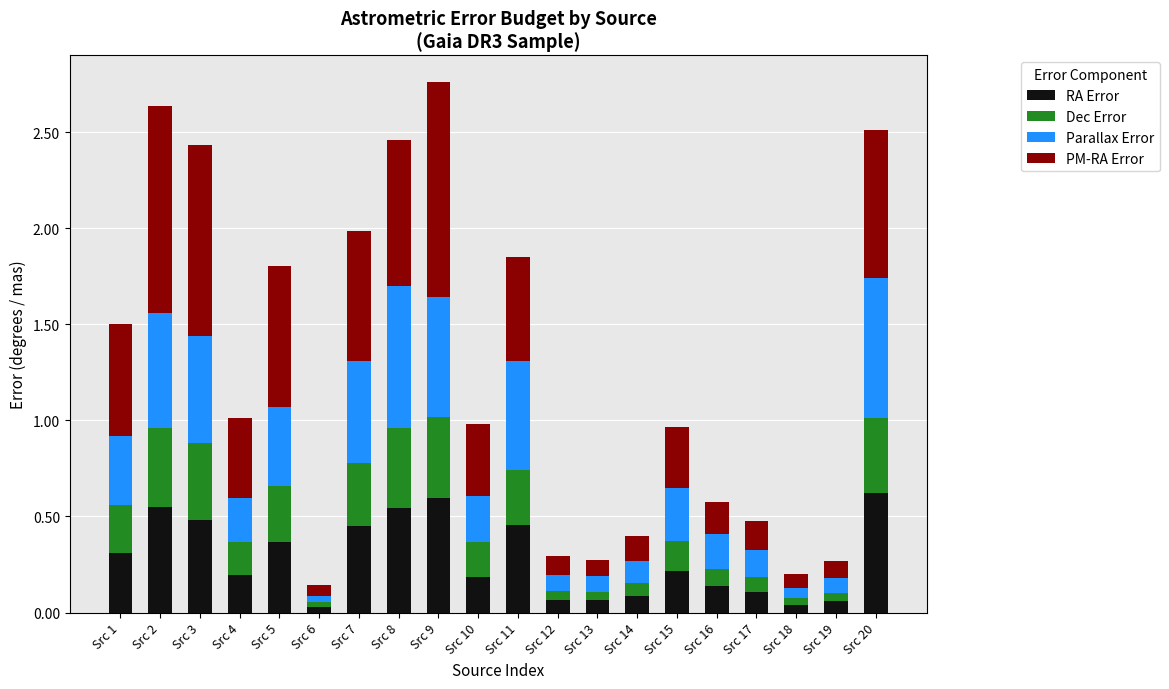

What is the sum of all RA Error values?

5.5